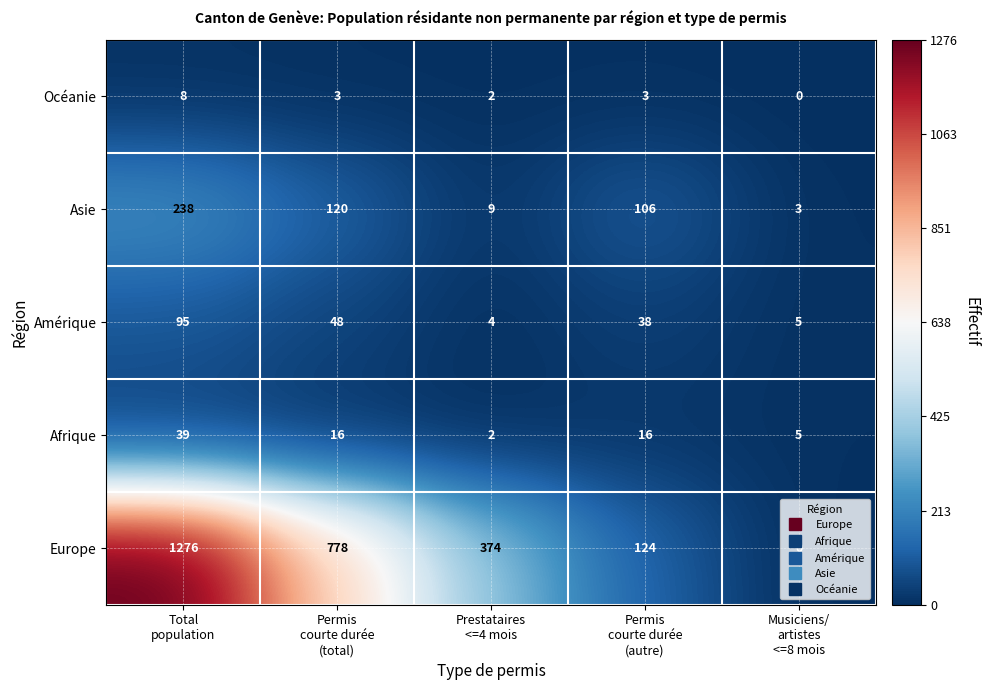

How many categories are shown in the chart?

5